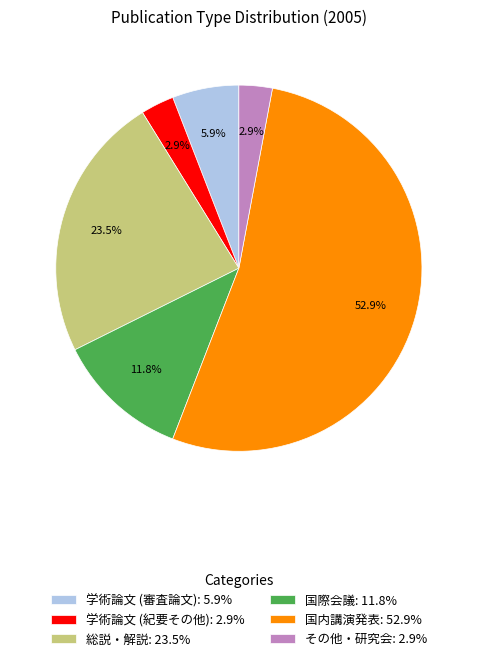

To the nearest percent, what percentage of the pie is 学術論文 (紀要その他)?

3%